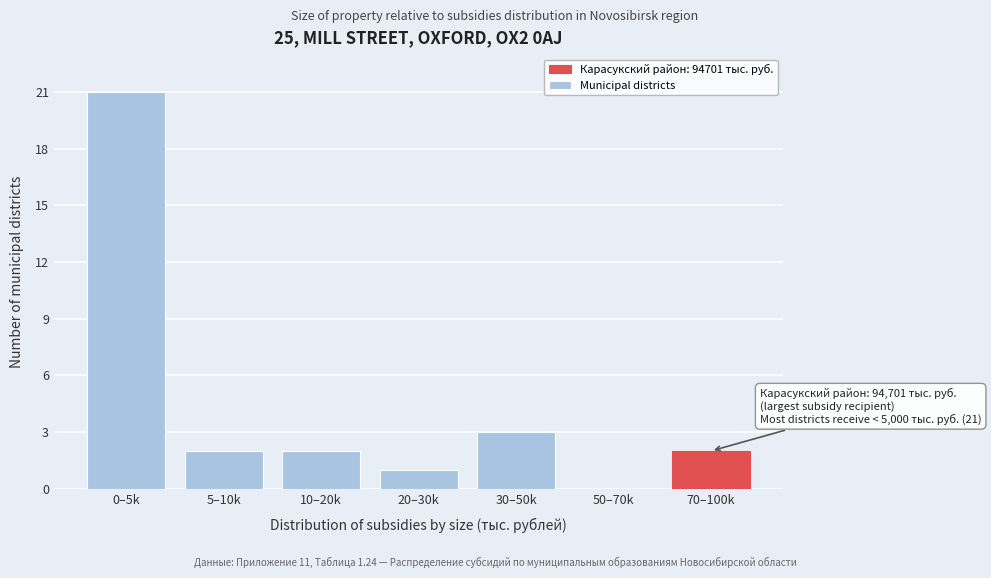

Reading left to right, what are all the values shown in this chart?

0–5k=21	5–10k=2	10–20k=2	20–30k=1	30–50k=3	50–70k=0	70–100k=2